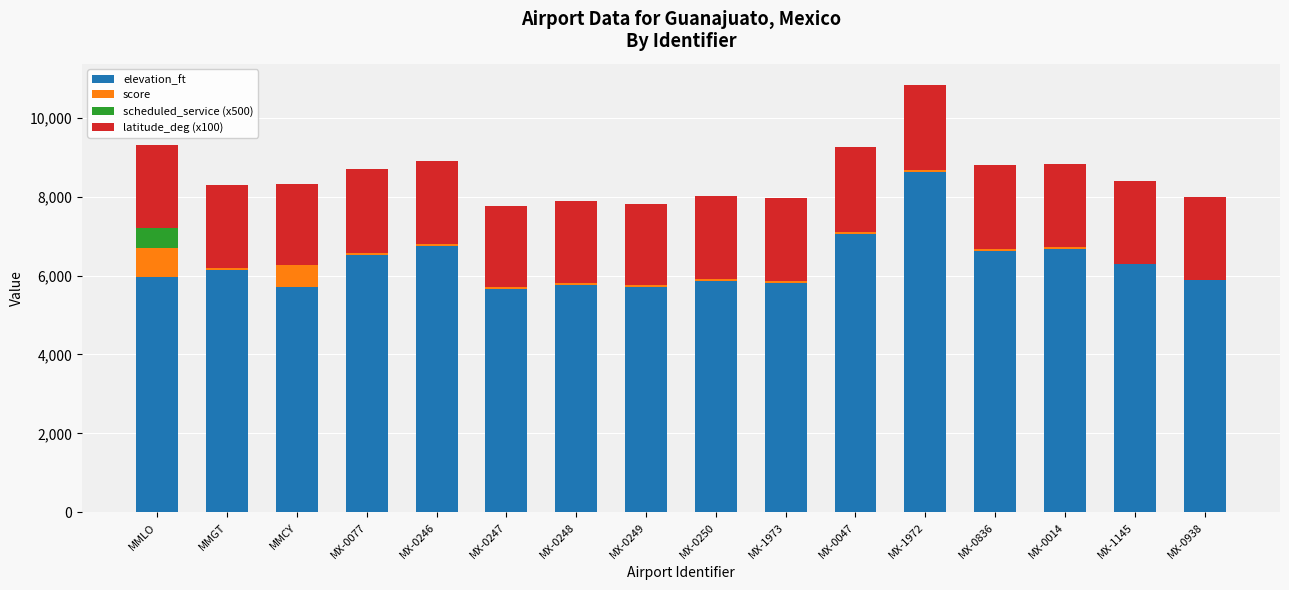

What is the total value across all series at MMLO?

9305.3